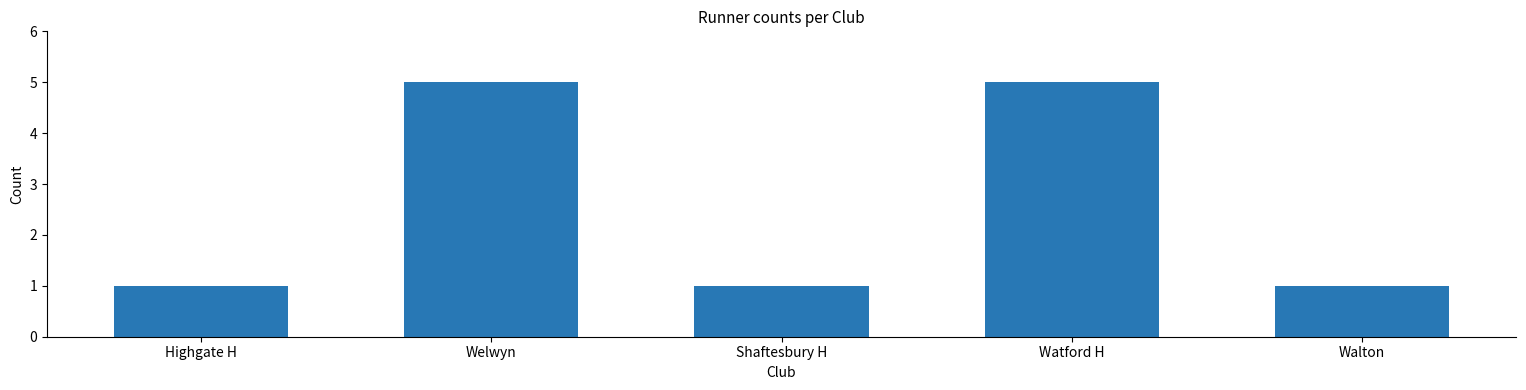

Reading right to left, what are all the values shown in this chart?

Walton=1	Watford H=5	Shaftesbury H=1	Welwyn=5	Highgate H=1